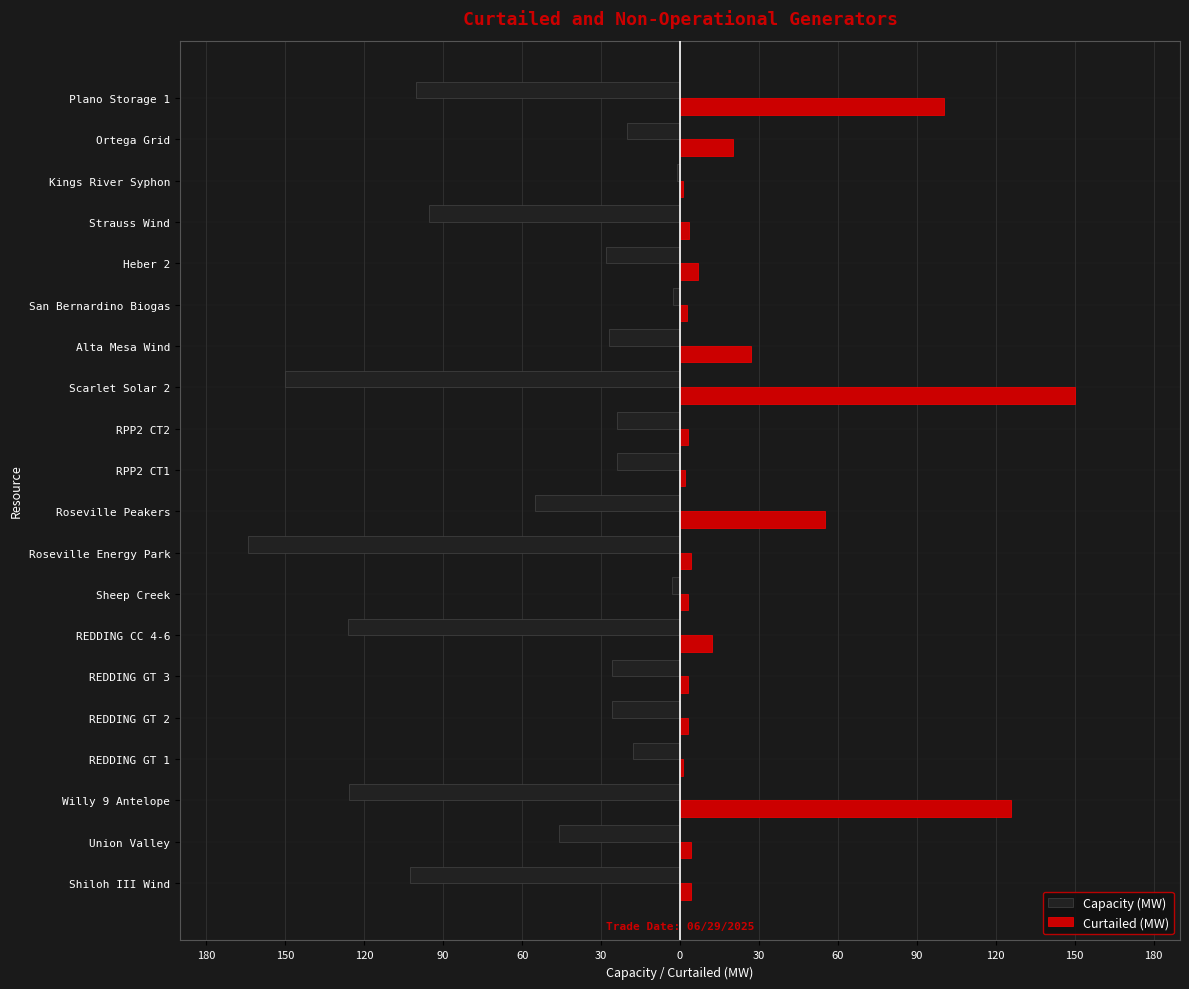

What are all the series names shown in the legend?

Capacity (MW), Curtailed (MW)